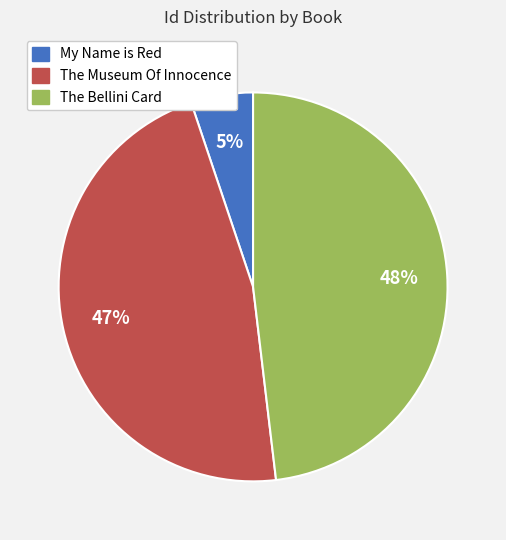

Combined, do The Bellini Card and My Name is Red account for over 50%?

Yes